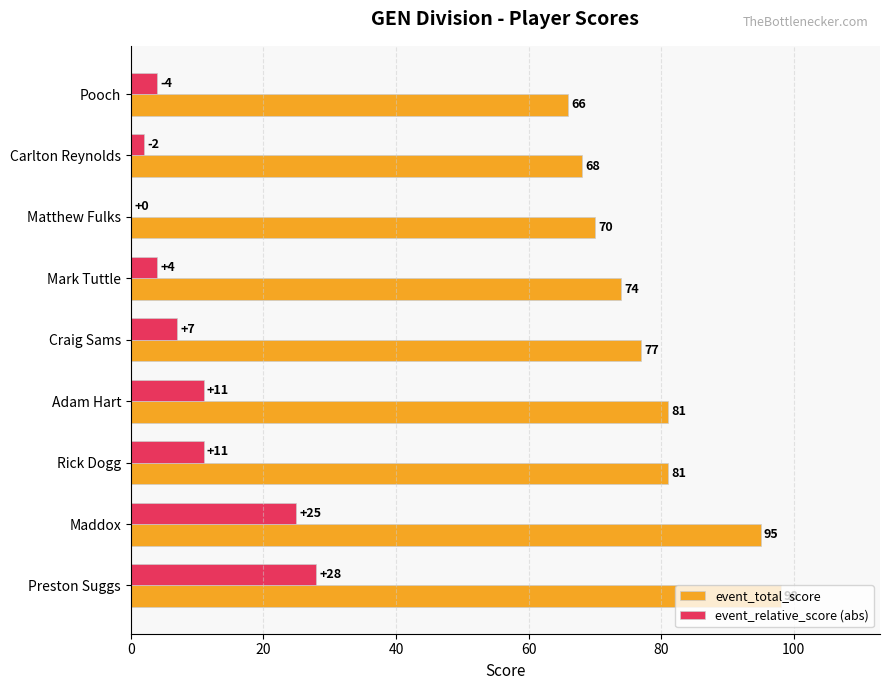

At which category is the sum across all series the highest?

Preston Suggs